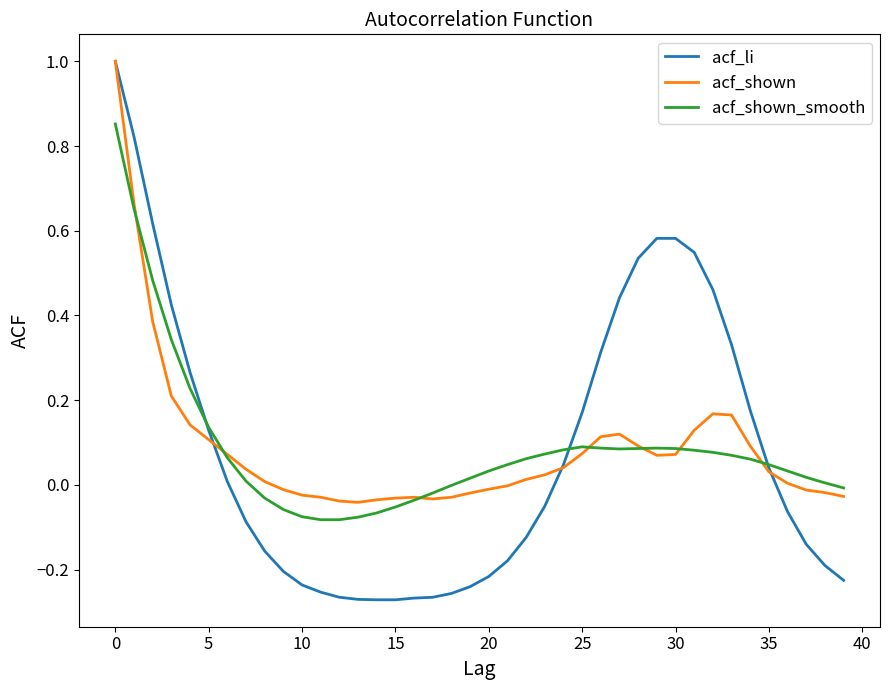

Which series has the widest spread of values?

acf_li